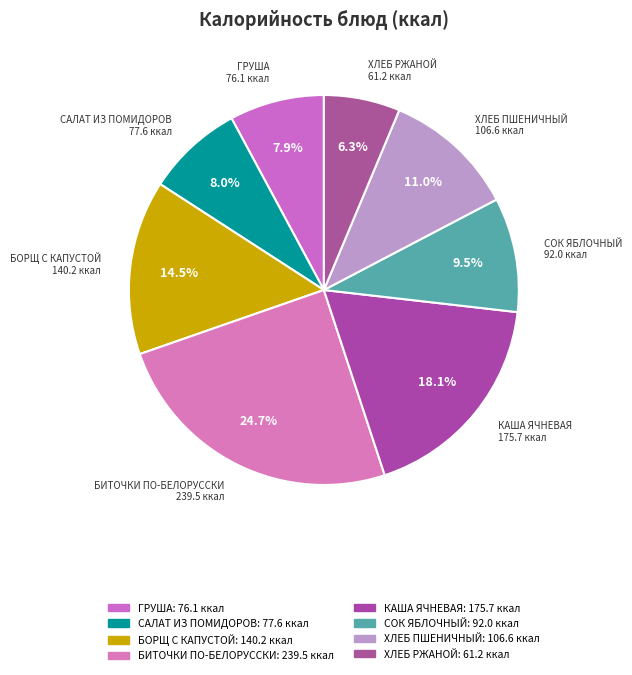

How many segments does this pie chart have?

8